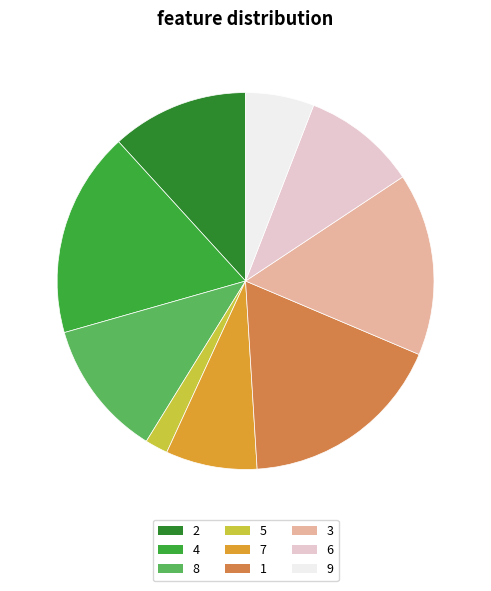

Is there any slice that represents more than half of the pie?

No